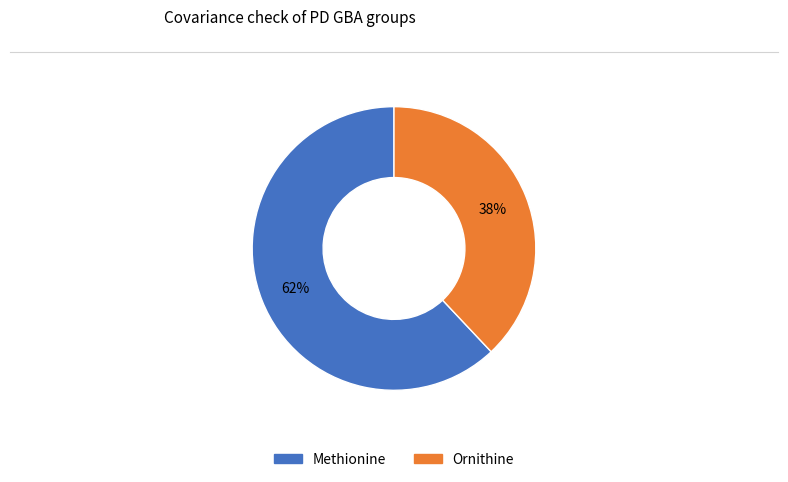

Is the sum of Methionine and Ornithine greater than half?

Yes